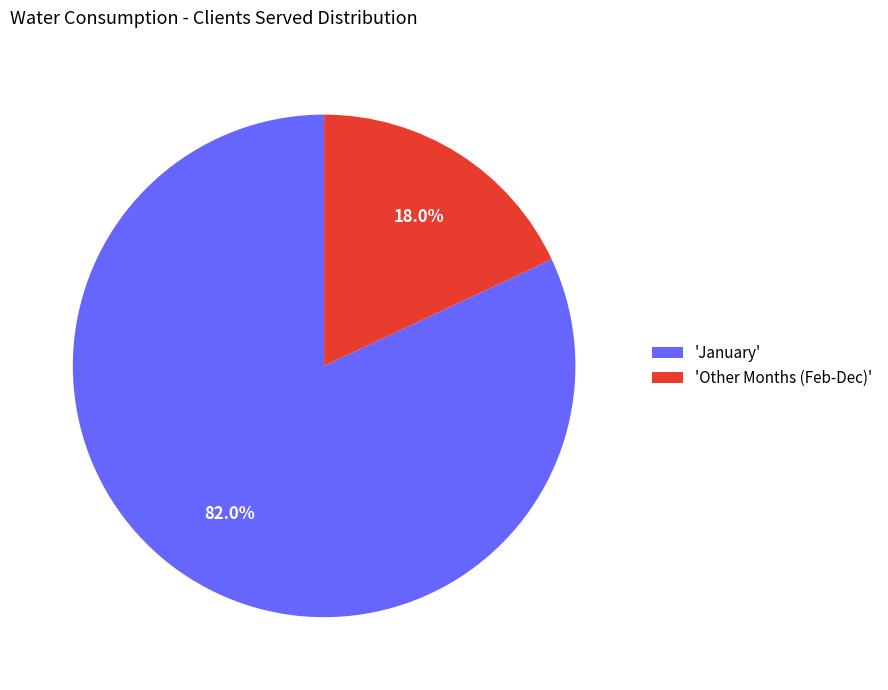

What percentage do 'January' and 'Other Months (Feb-Dec)' together represent?

100.0%